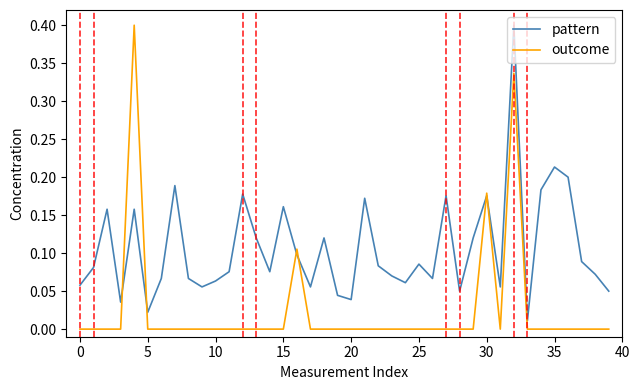

Which series has the widest spread of values?

outcome